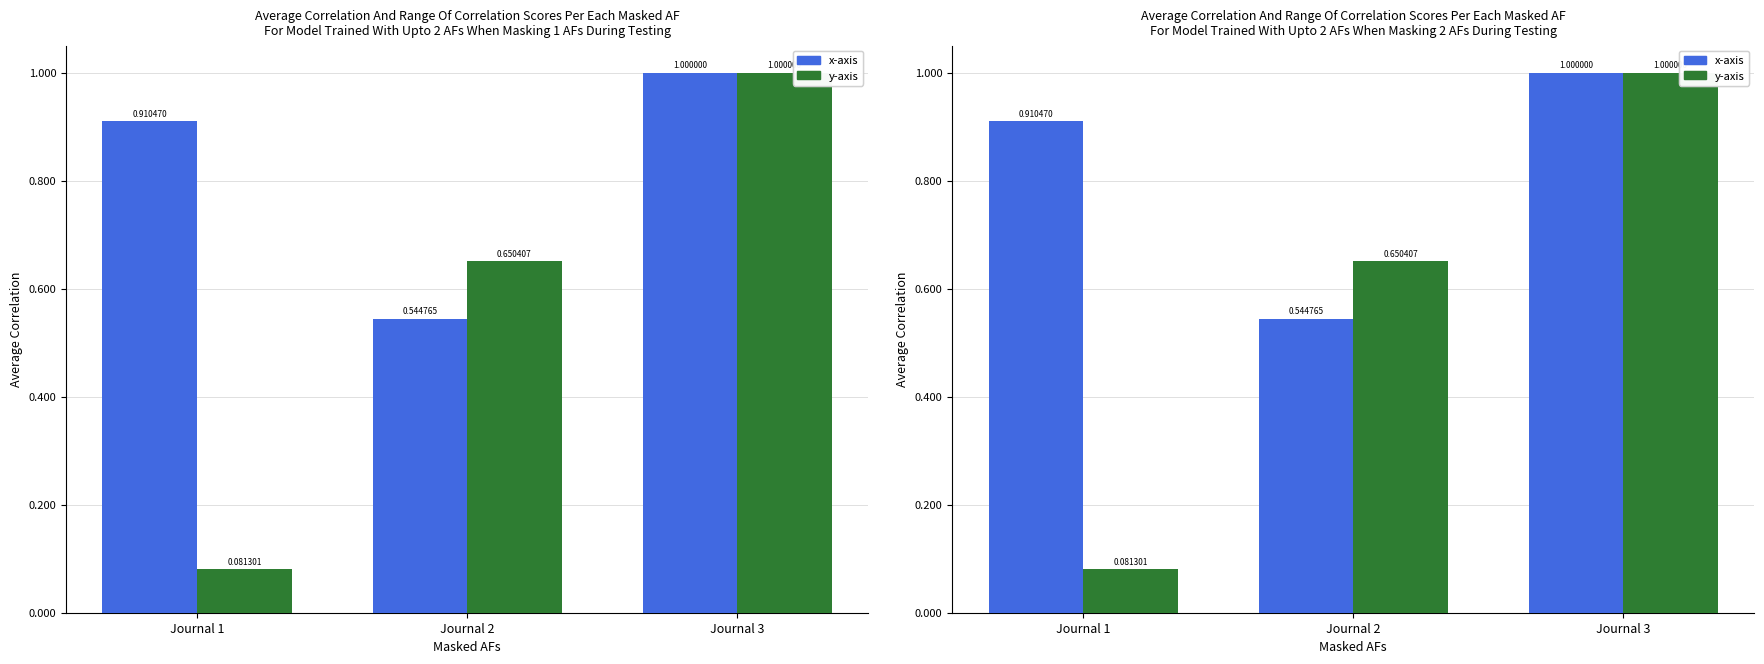

Reading right to left, transcribe all the data shown in this chart.

x-axis: Journal 3=1.0	Journal 2=0.5	Journal 1=0.9
y-axis: Journal 3=1.0	Journal 2=0.7	Journal 1=0.1